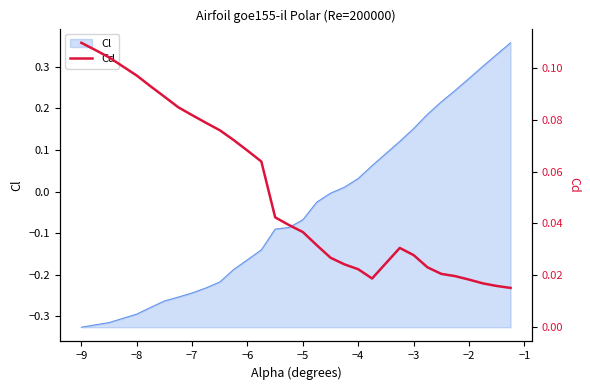

Reading left to right, what are all the values shown in this chart?

0.1	0.1	0.1	0.1	0.1	0.1	0.1	0.1	0.1	0.1	0.1	0.1	0.1	0.0	0.0	0.0	0.0	0.0	0.0	0.0	0.0	0.0	0.0	0.0	0.0	0.0	0.0	0.0	0.0	0.0